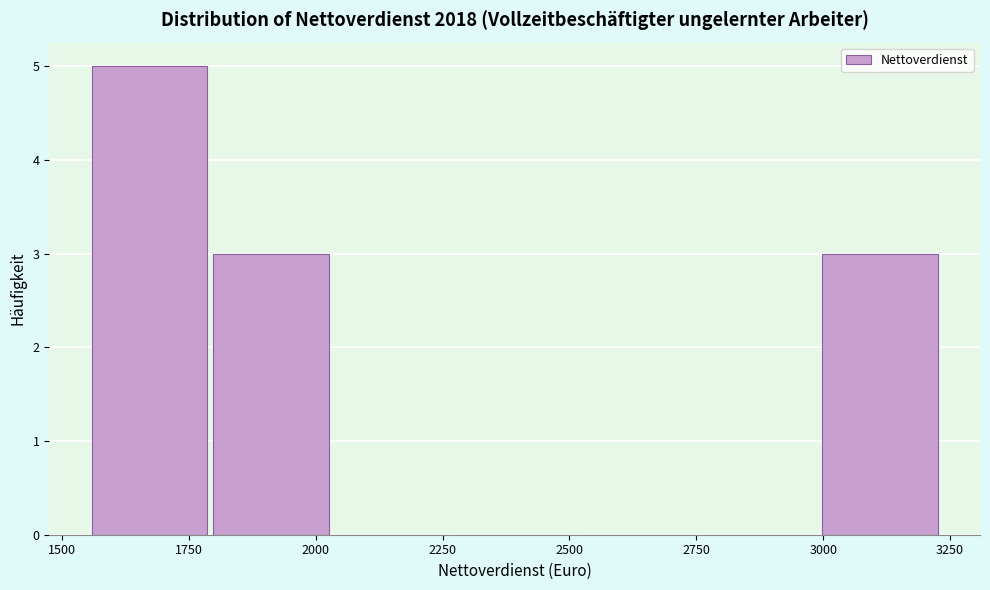

Which range on the x-axis has the tallest bar?

1550 to 1800